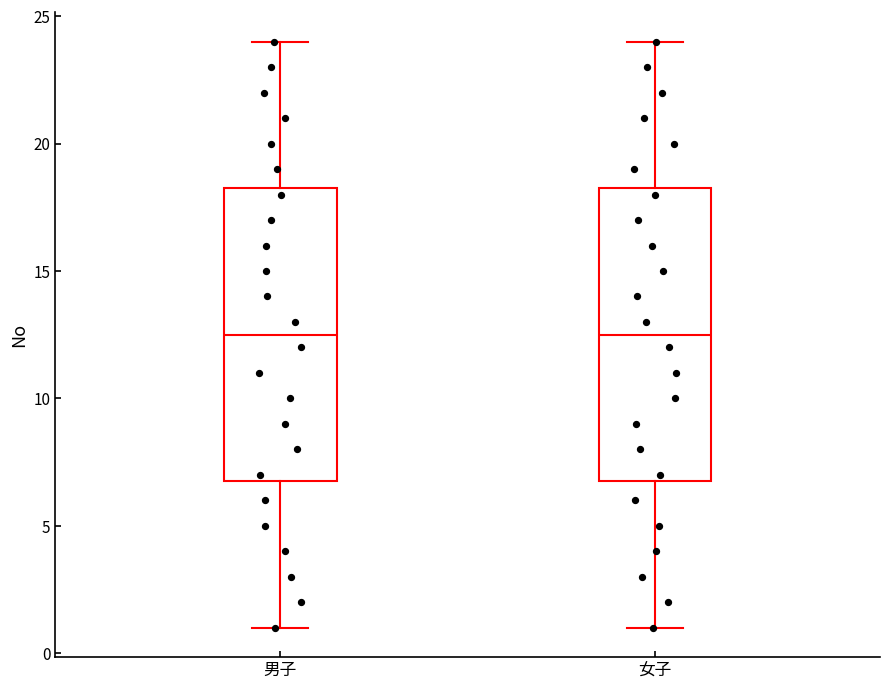

Reading left to right, read every box against the y-axis: the position of its median line, the range the box covers, and the ends of its whiskers. The values are not printed on the chart, so give them approximately, as read against the axis.

男子: median 12.5, box 7.0 to 18.5, whiskers 1.0 to 24.0
女子: median 12.5, box 7.0 to 18.5, whiskers 1.0 to 24.0